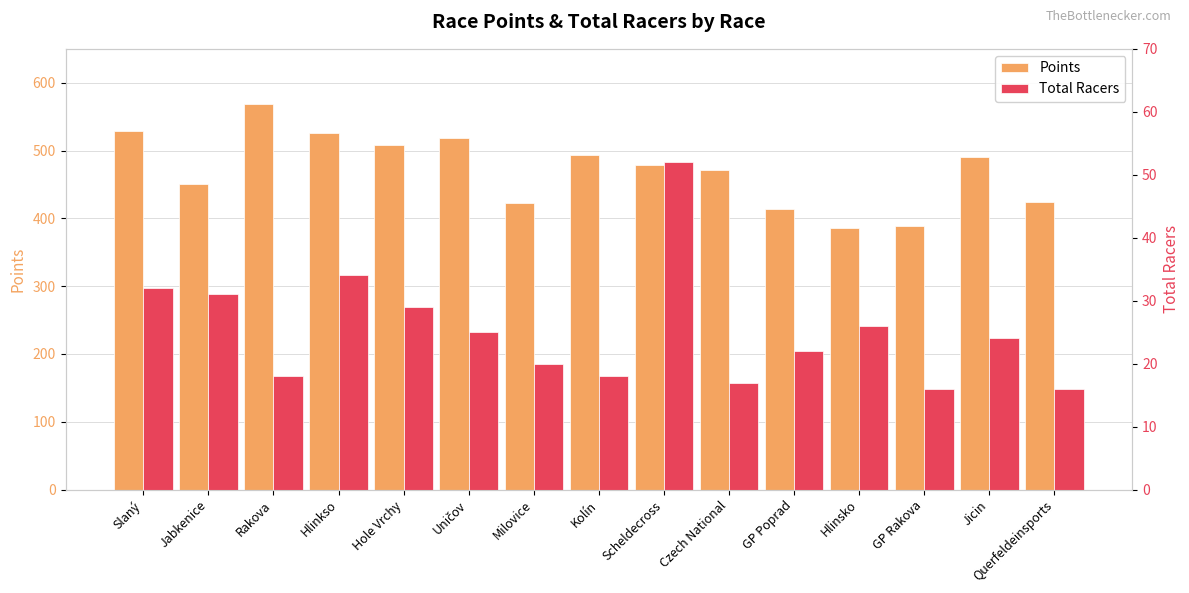

Where does the Total Racers series first go above 24?

Slaný